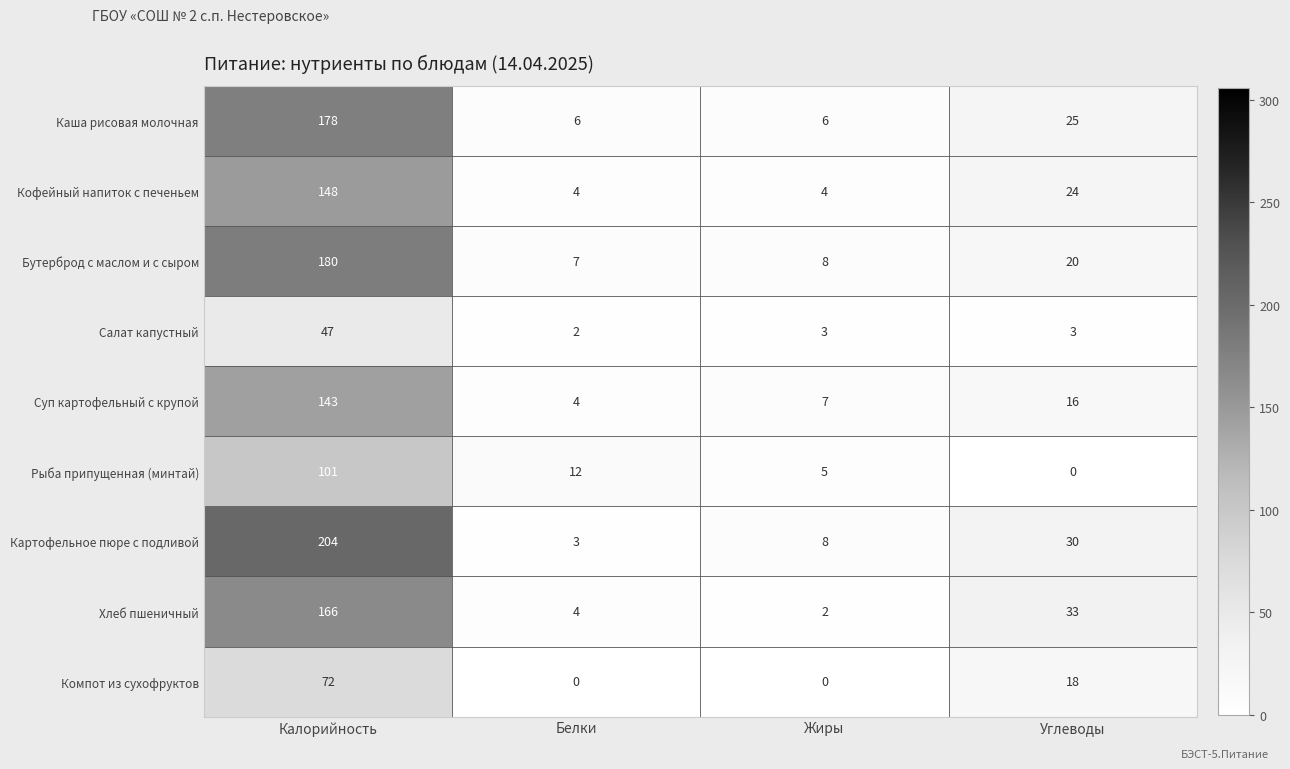

What is the approximate value of Картофельное пюре с подливой at Углеводы, to the nearest 5?

30